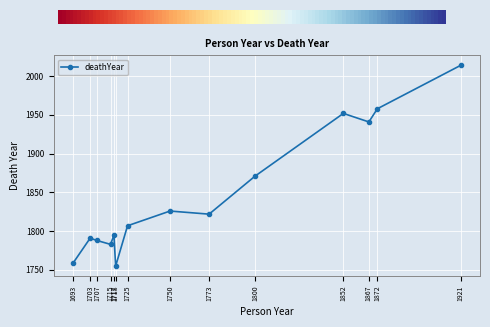

What is the difference between the values at 1715 and 1852?

169